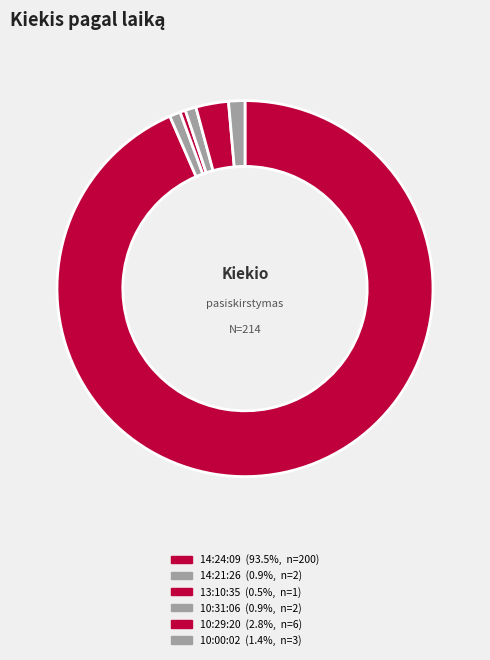

How many slices are in this pie chart?

6